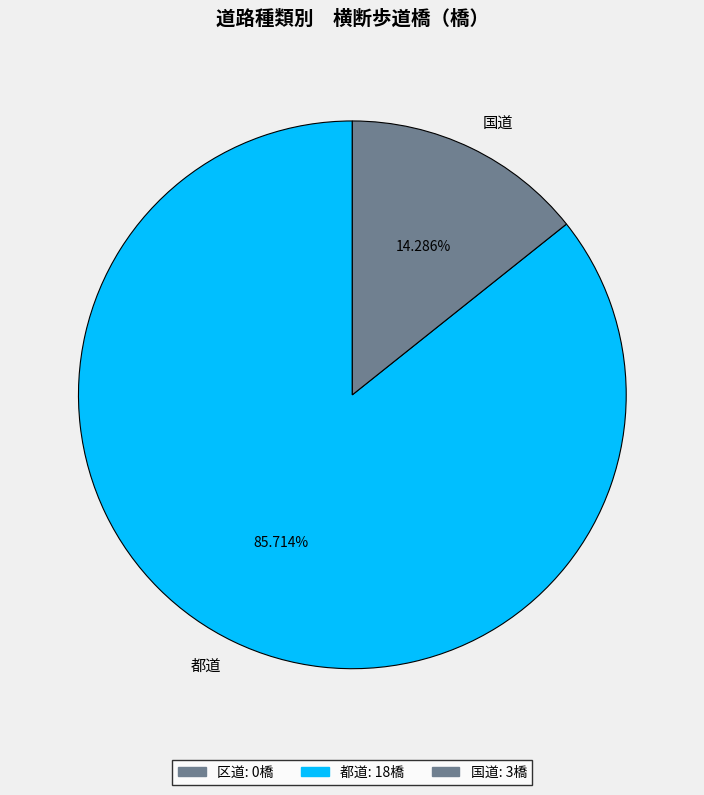

Do 都道 and 国道 together represent more than half of the pie?

Yes